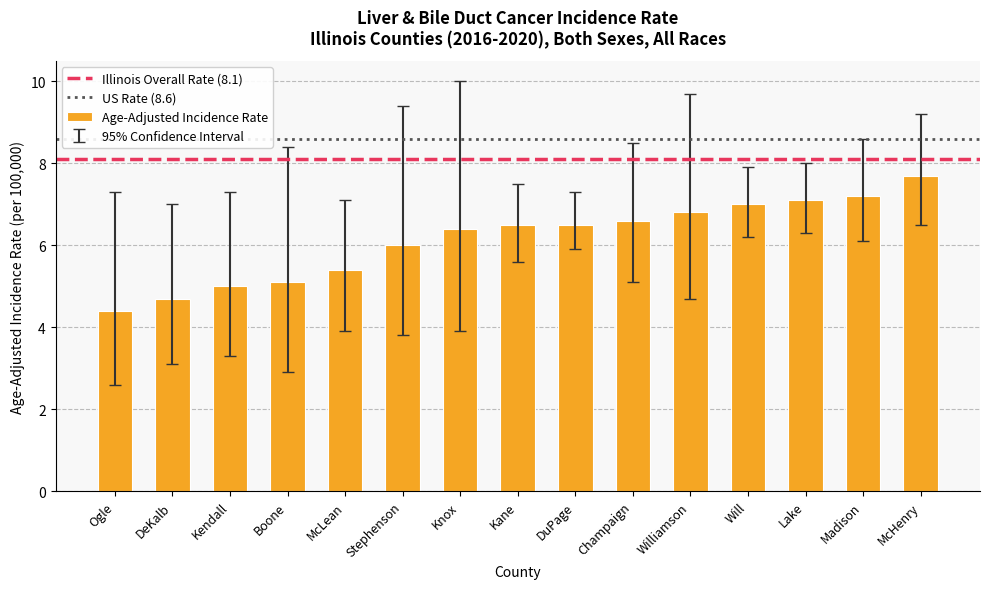

The value at Champaign is 6.6. True or false?

True